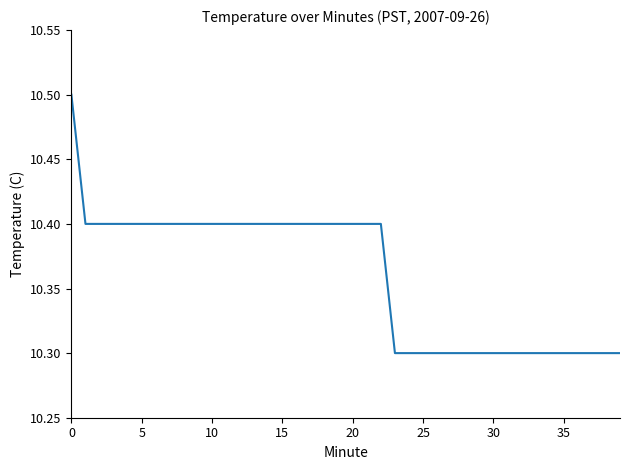

What is the greatest value displayed?

10.5